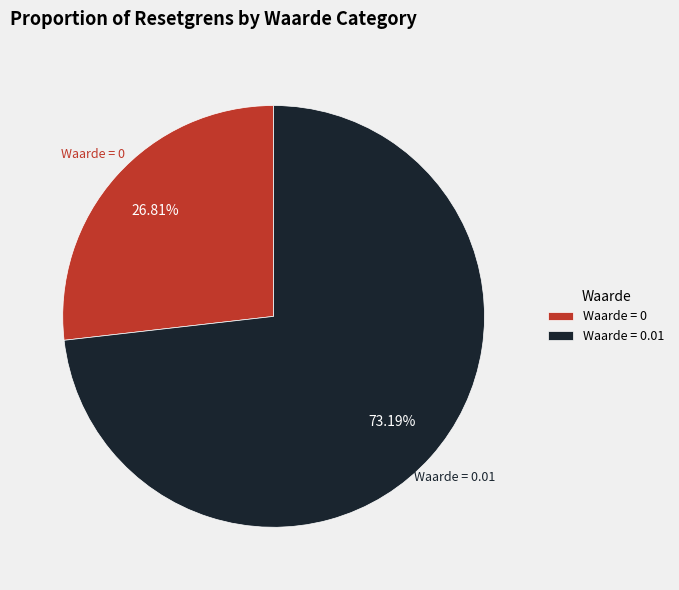

Is the sum of Waarde = 0.01 and Waarde = 0 greater than half?

Yes